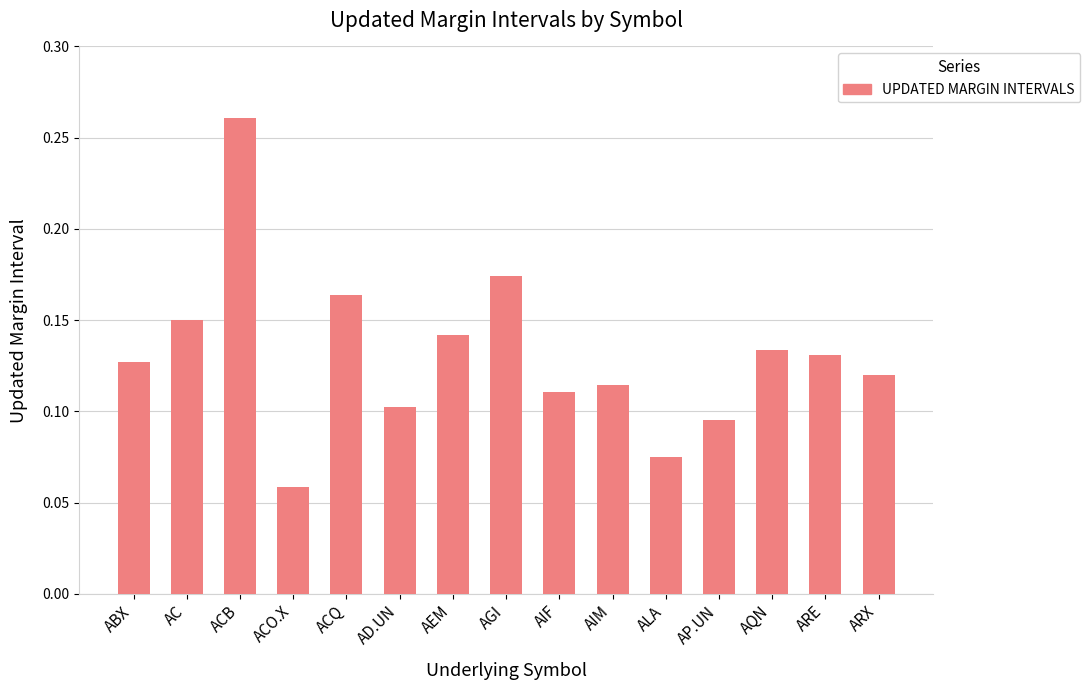

Which label corresponds to the smallest value in the chart?

ACO.X